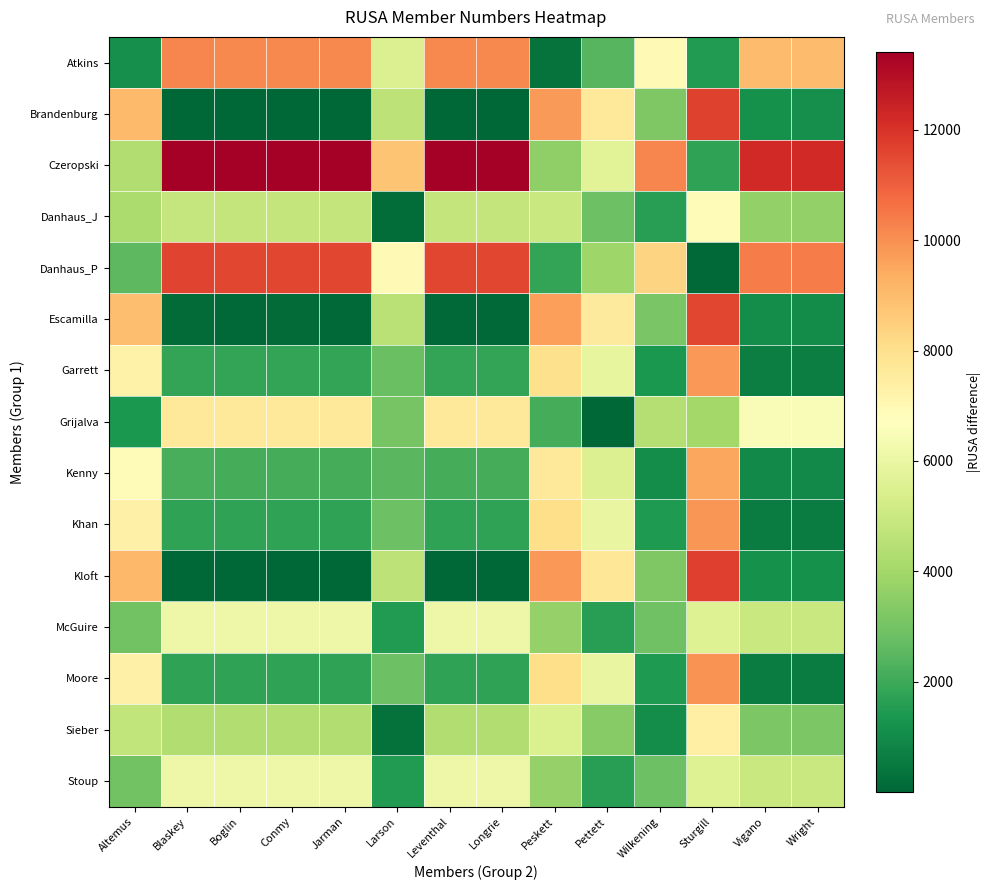

Which series has the largest range (max minus min)?

Czeropski